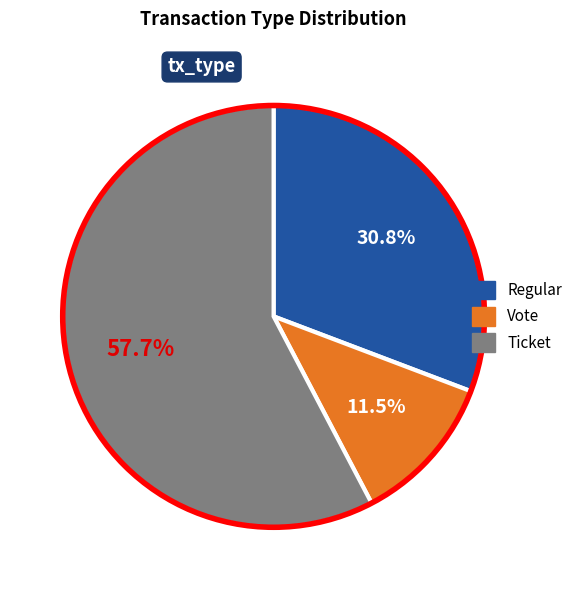

To the nearest percent, what is the combined percentage of Ticket and Vote?

69%